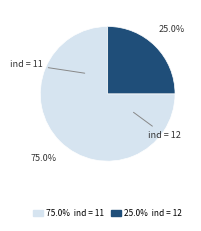

Is there a majority slice in this chart?

Yes